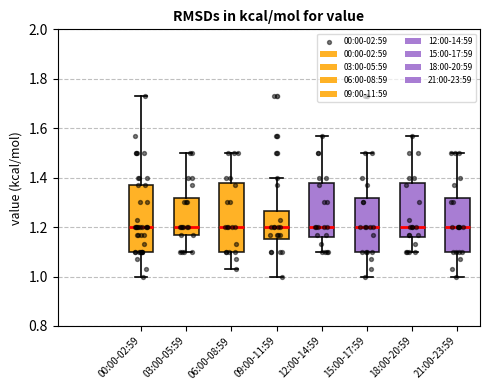

Reading left to right, read every box against the y-axis: the position of its median line, the range the box covers, and the ends of its whiskers. The values are not printed on the chart, so give them approximately, as read against the axis.

00:00-02:59: median 1.20, box 1.10 to 1.38, whiskers 1.00 to 1.74
03:00-05:59: median 1.20, box 1.18 to 1.32, whiskers 1.10 to 1.50
06:00-08:59: median 1.20, box 1.10 to 1.38, whiskers 1.04 to 1.50
09:00-11:59: median 1.20, box 1.16 to 1.26, whiskers 1.00 to 1.40
12:00-14:59: median 1.20, box 1.16 to 1.38, whiskers 1.10 to 1.58
15:00-17:59: median 1.20, box 1.10 to 1.32, whiskers 1.00 to 1.50
18:00-20:59: median 1.20, box 1.16 to 1.38, whiskers 1.10 to 1.58
21:00-23:59: median 1.20, box 1.10 to 1.32, whiskers 1.00 to 1.50